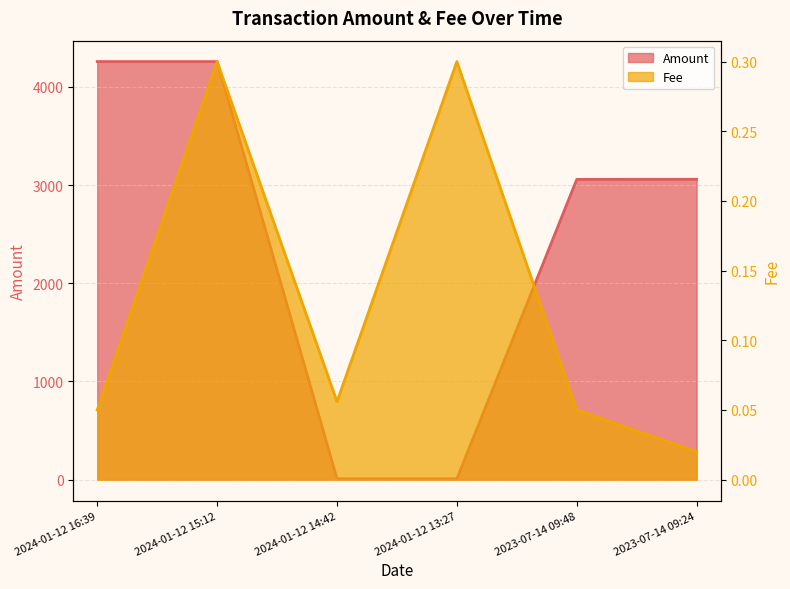

Reading left to right, extract all data points from this chart.

Amount: 4257.6	4257.7	9.0	9.1	3058.0	3059.0
Fee: 0.1	0.3	0.1	0.3	0.1	0.0